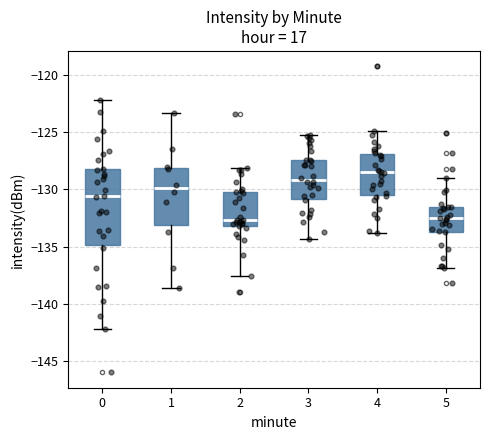

Reading left to right, transcribe this box plot: for each box, give where its median line is, the range the box spans, and where its two whiskers end, as read against the y-axis. The values are not printed on the chart, so give them approximately, as read against the axis.

0: median -130.5, box -135.0 to -128.0, whiskers -142.0 to -122.0
1: median -130.0, box -133.0 to -128.0, whiskers -138.5 to -123.5
2: median -132.5, box -133.0 to -130.0, whiskers -137.5 to -128.0
3: median -129.0, box -131.0 to -127.5, whiskers -134.5 to -125.5
4: median -128.5, box -130.5 to -127.0, whiskers -134.0 to -125.0
5: median -132.5, box -133.5 to -131.5, whiskers -137.0 to -129.0